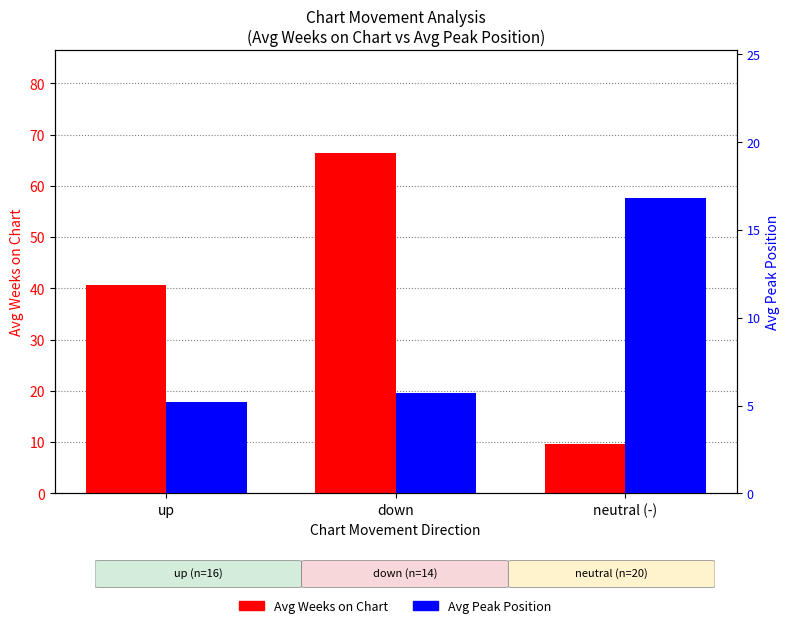

The value of Avg Peak Position at up is 7.6. True or false?

False